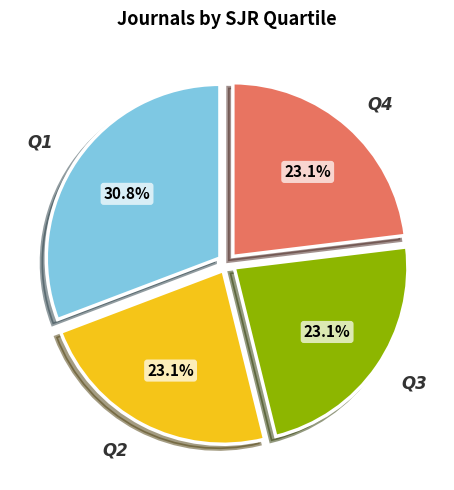

Combined, do Q2 and Q4 account for over 50%?

No